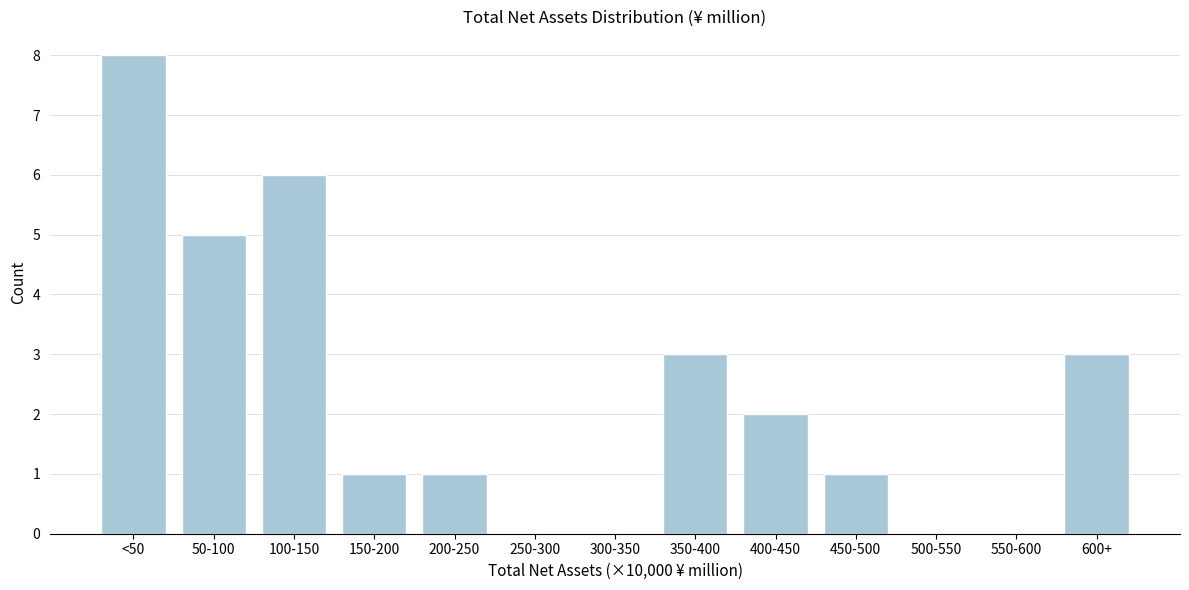

Reading left to right, list all the values displayed in this chart.

<50=8	50-100=5	100-150=6	150-200=1	200-250=1	250-300=0	300-350=0	350-400=3	400-450=2	450-500=1	500-550=0	550-600=0	600+=3